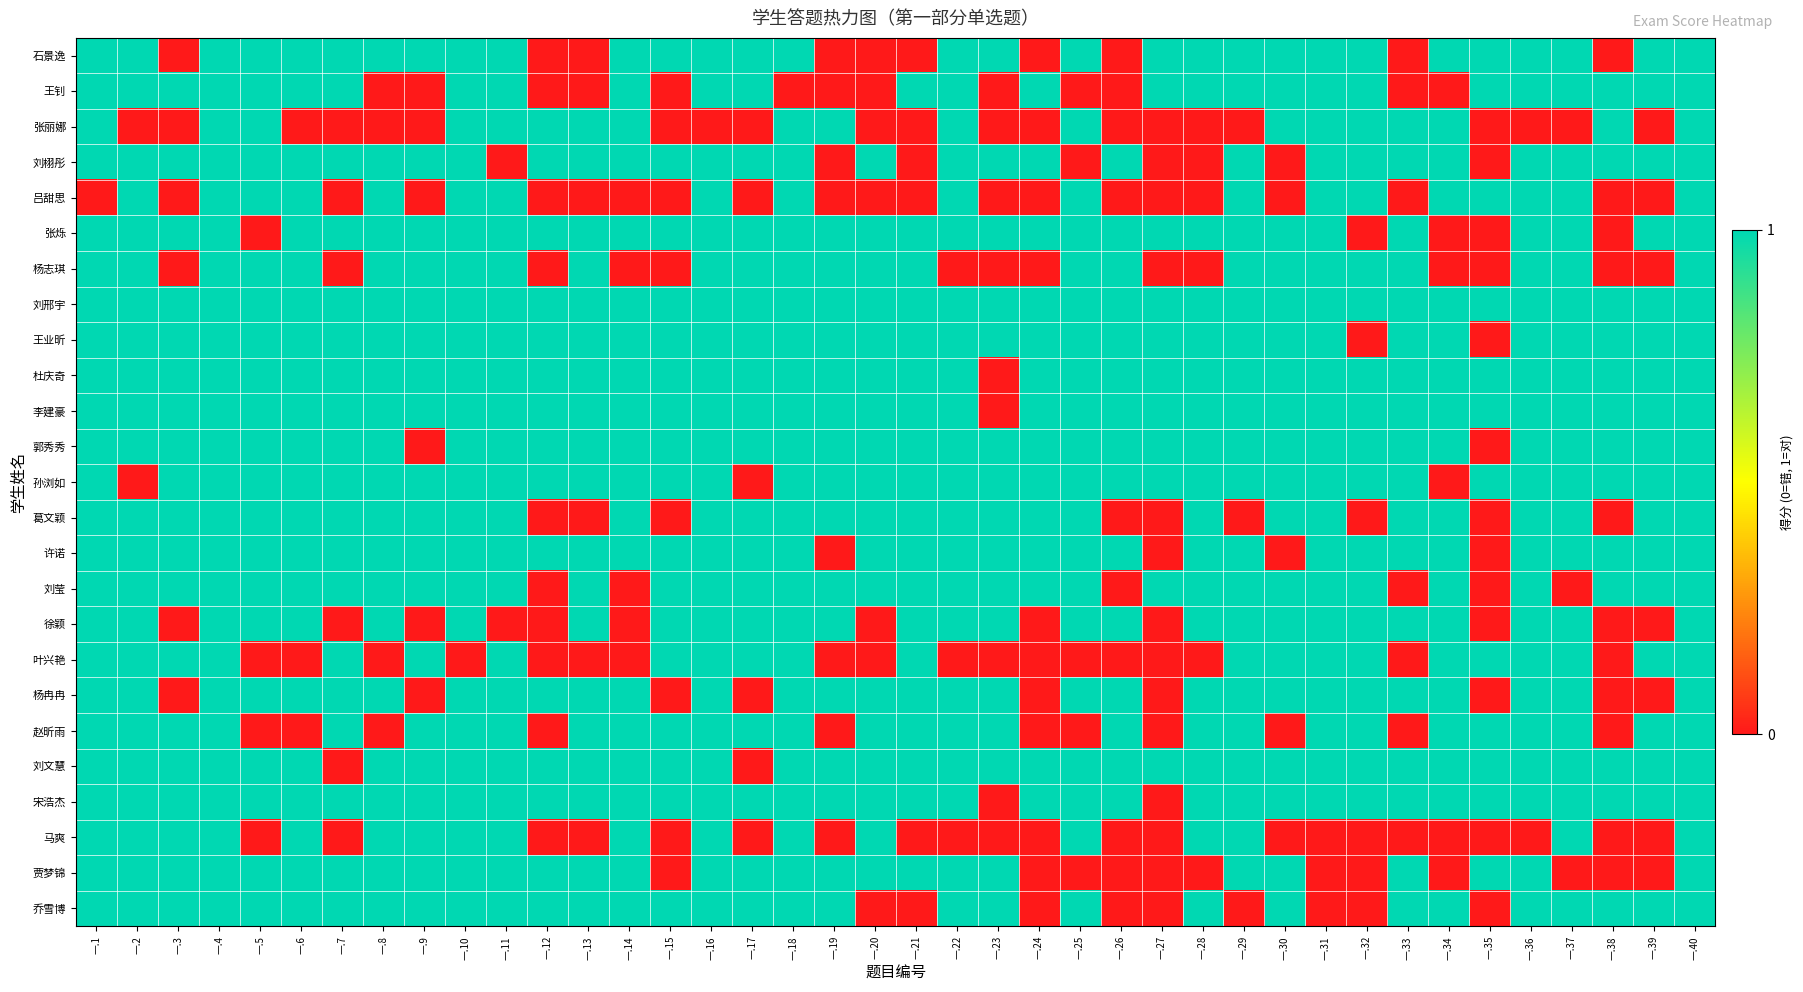

At which category is the sum across all series the highest?

一.4